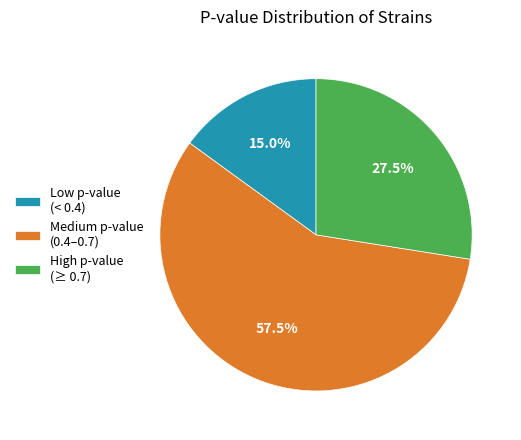

Do High p-value (≥ 0.7) and Medium p-value (0.4–0.7) together represent more than half of the pie?

Yes